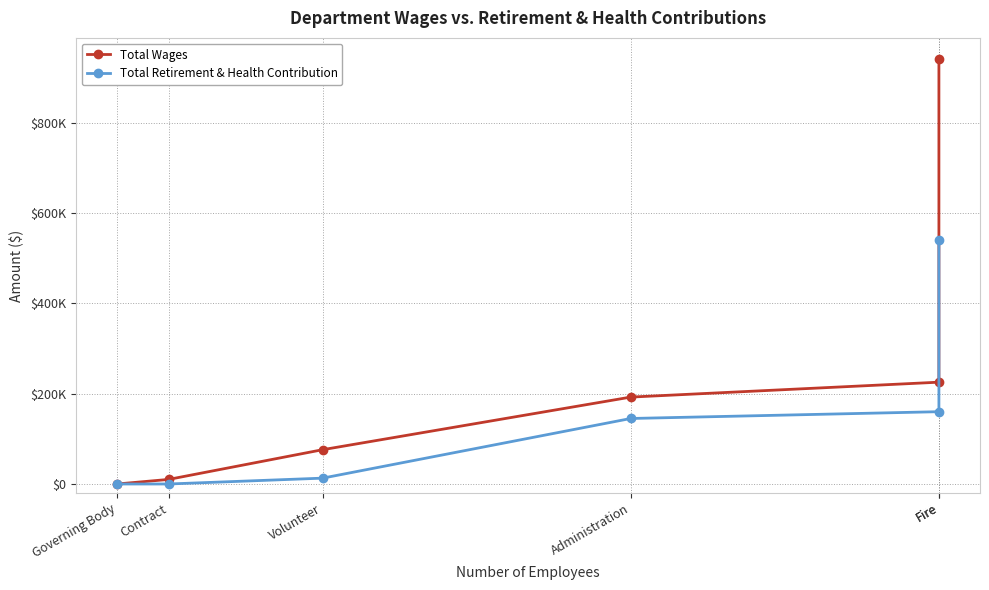

How many lines are shown in the chart?

2